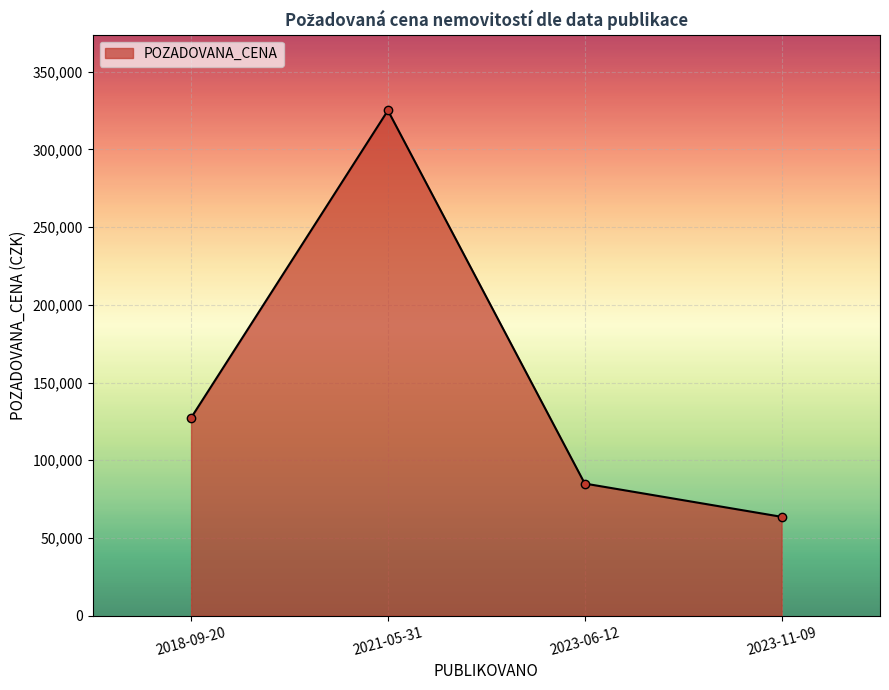

Does the chart display data point markers on the line(s)?

Yes